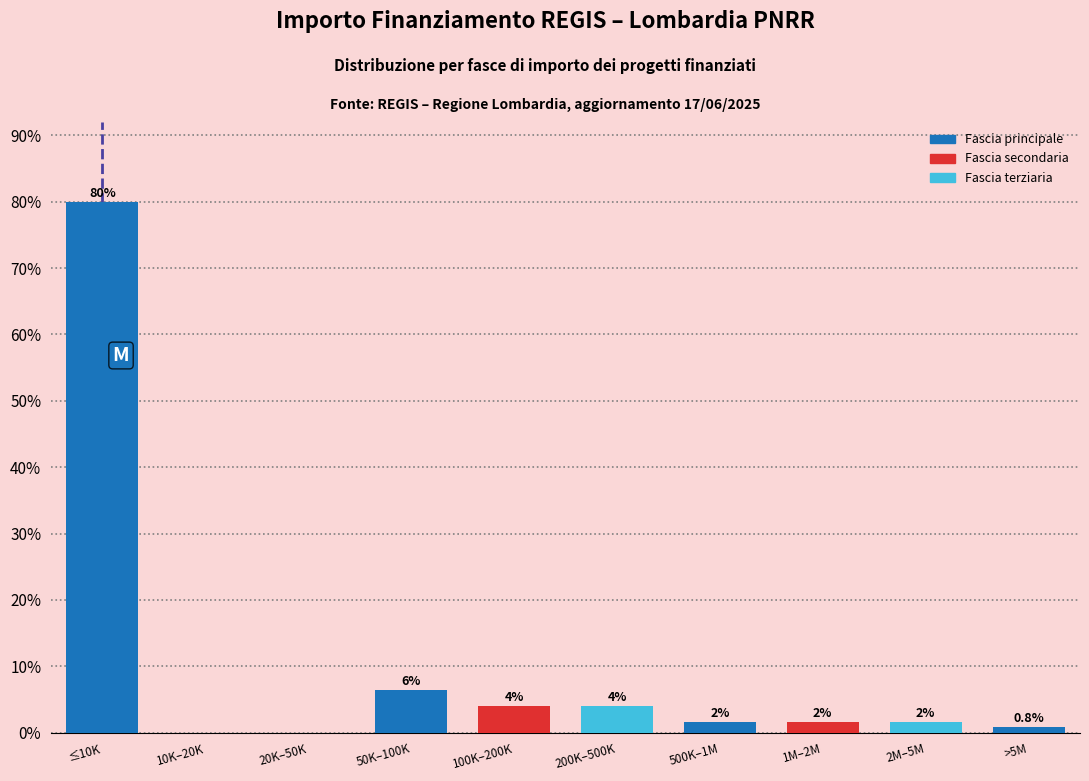

Reading left to right, list all the values displayed in this chart.

≤10K=80.0	10K–20K=0.0	20K–50K=0.0	50K–100K=6.4	100K–200K=4.0	200K–500K=4.0	500K–1M=1.6	1M–2M=1.6	2M–5M=1.6	>5M=0.8